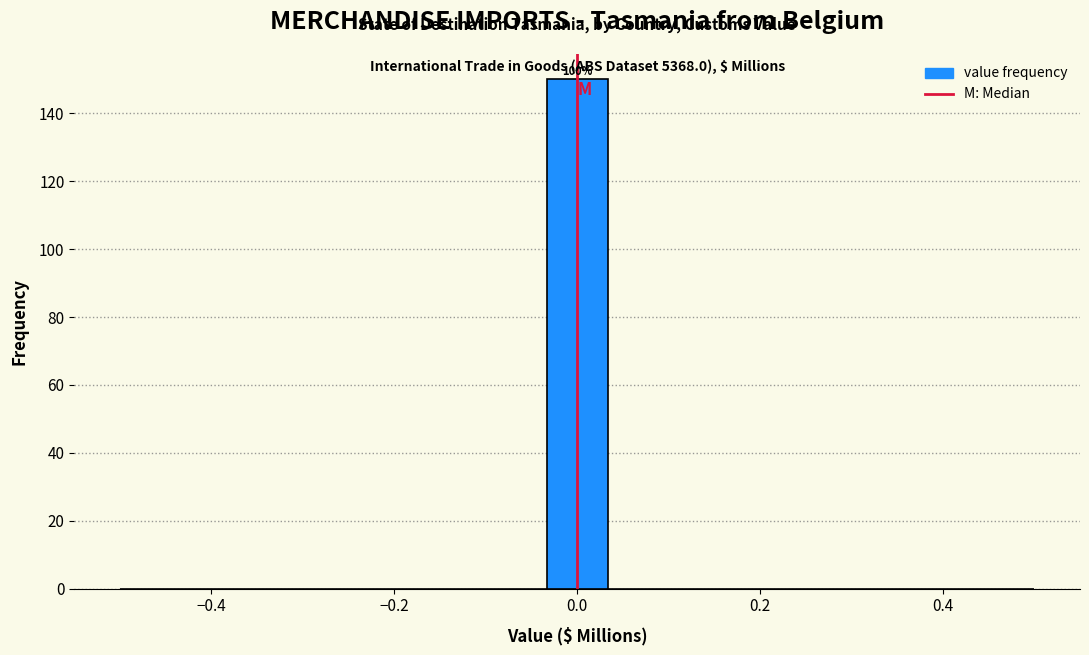

Read against the x-axis, roughly where is the centre of the tallest bar?

0.00